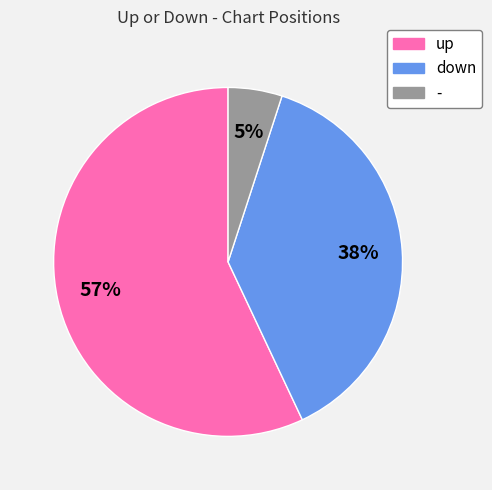

Between down and up, which is larger?

up